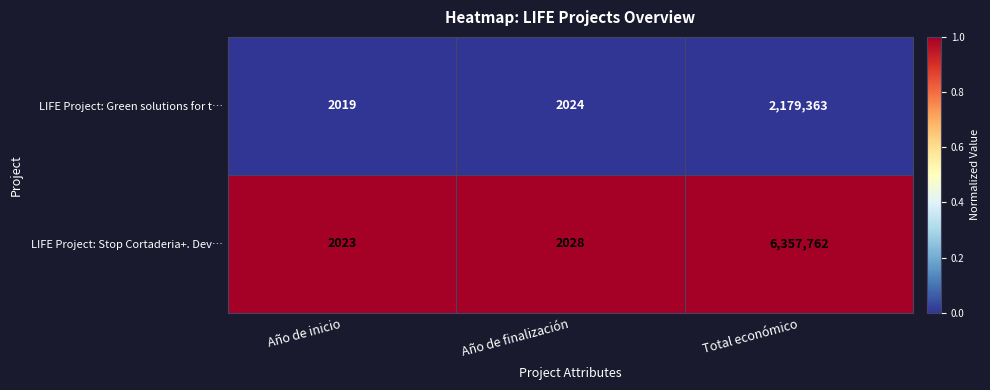

What is the total value across all series at Año de inicio?

4042